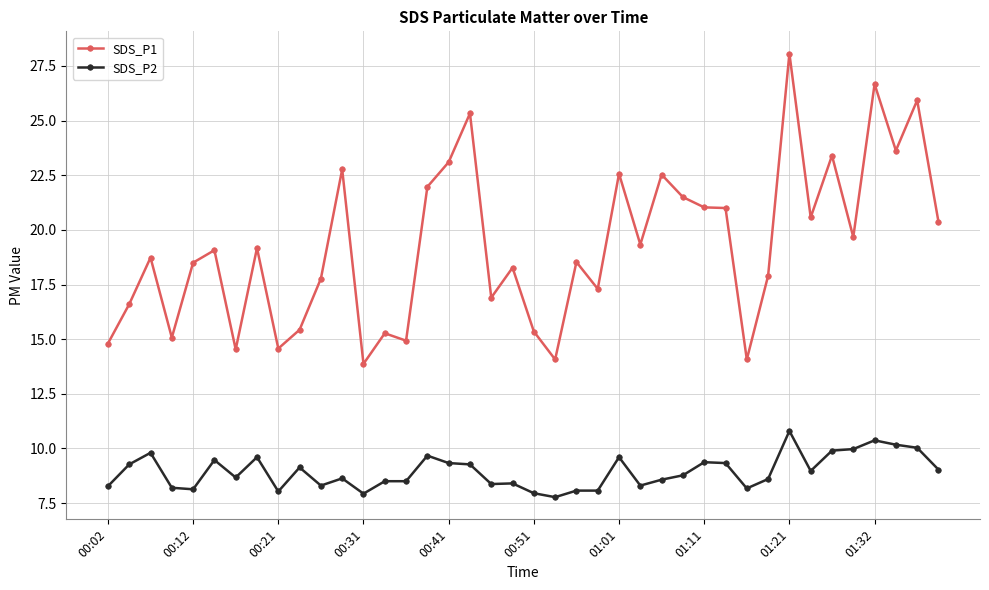

Which series has the widest spread of values?

SDS_P1